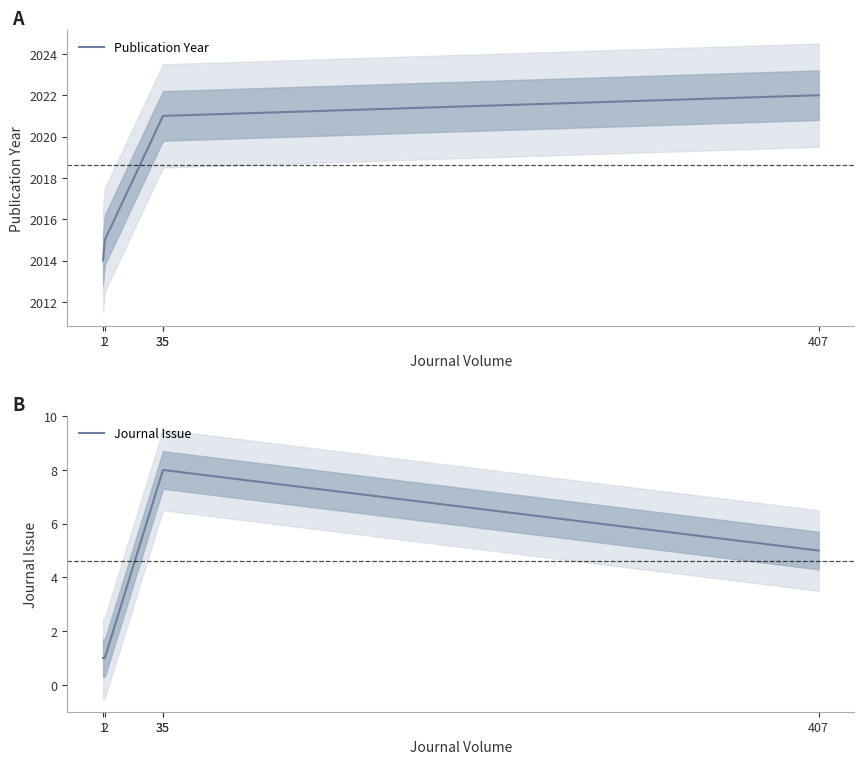

Reading left to right, transcribe all the data shown in this chart.

Publication Year: 2014	2015	2021	2021	2022
Journal Issue: 1	1	8	8	5